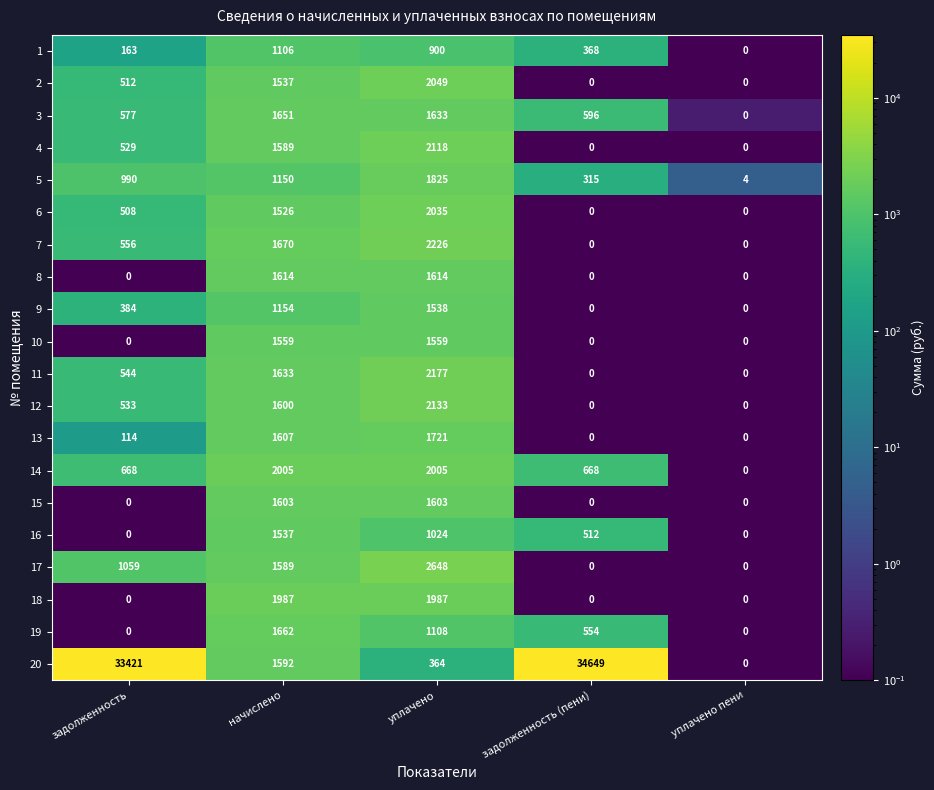

Rank the series by their maximum value, from lowest to highest.

1, 16, 9, 10, 15, 8, 3, 19, 13, 5, 18, 14, 6, 2, 4, 12, 11, 7, 17, 20